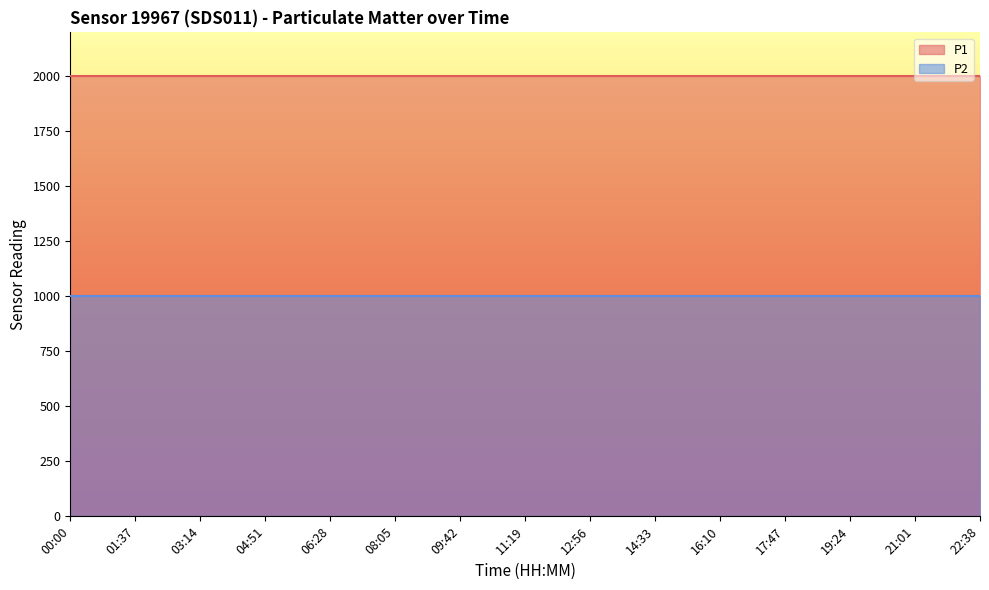

What is the maximum value for P2?

999.9